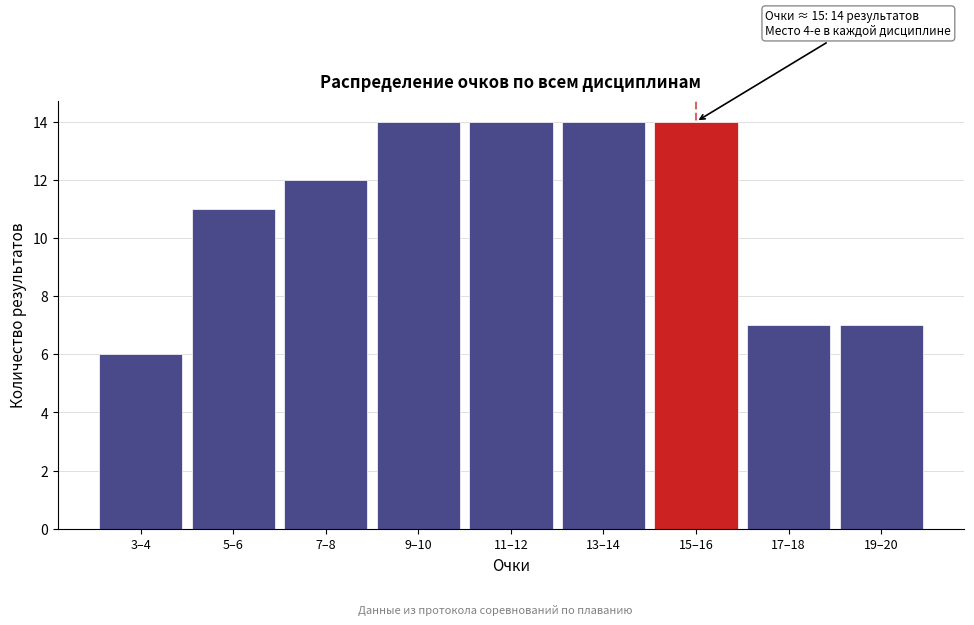

Reading left to right, list all the values displayed in this chart.

3–4=6	5–6=11	7–8=12	9–10=14	11–12=14	13–14=14	15–16=14	17–18=7	19–20=7